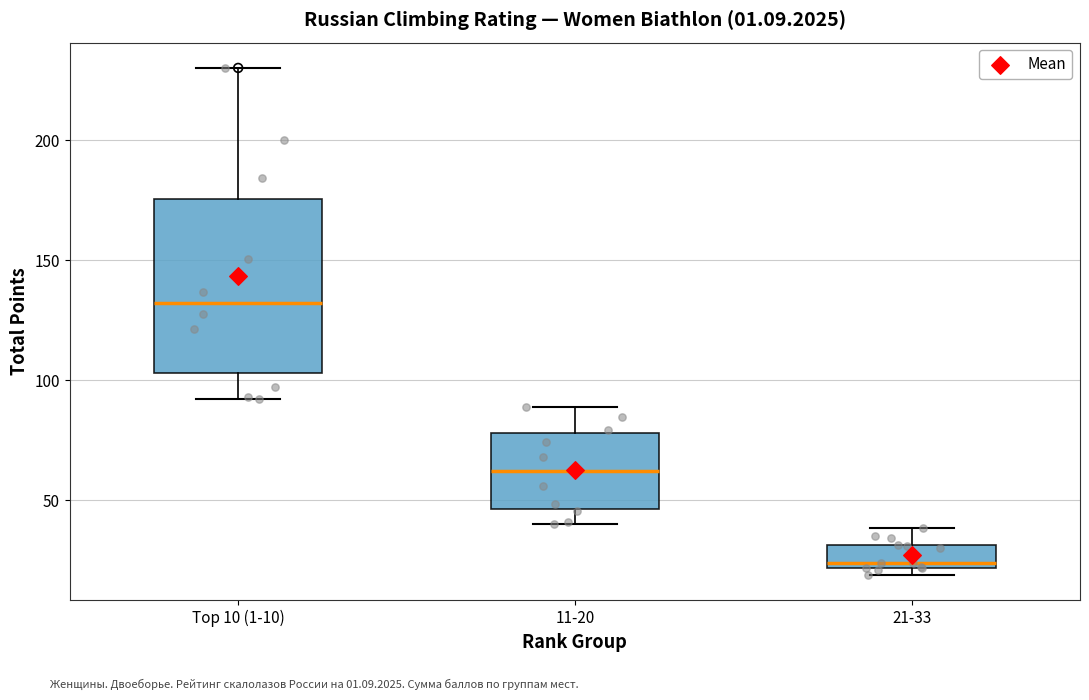

Where does the median line of the box for 11-20 sit on the y-axis? The values are not printed on the chart, so give them approximately, as read against the axis.

60